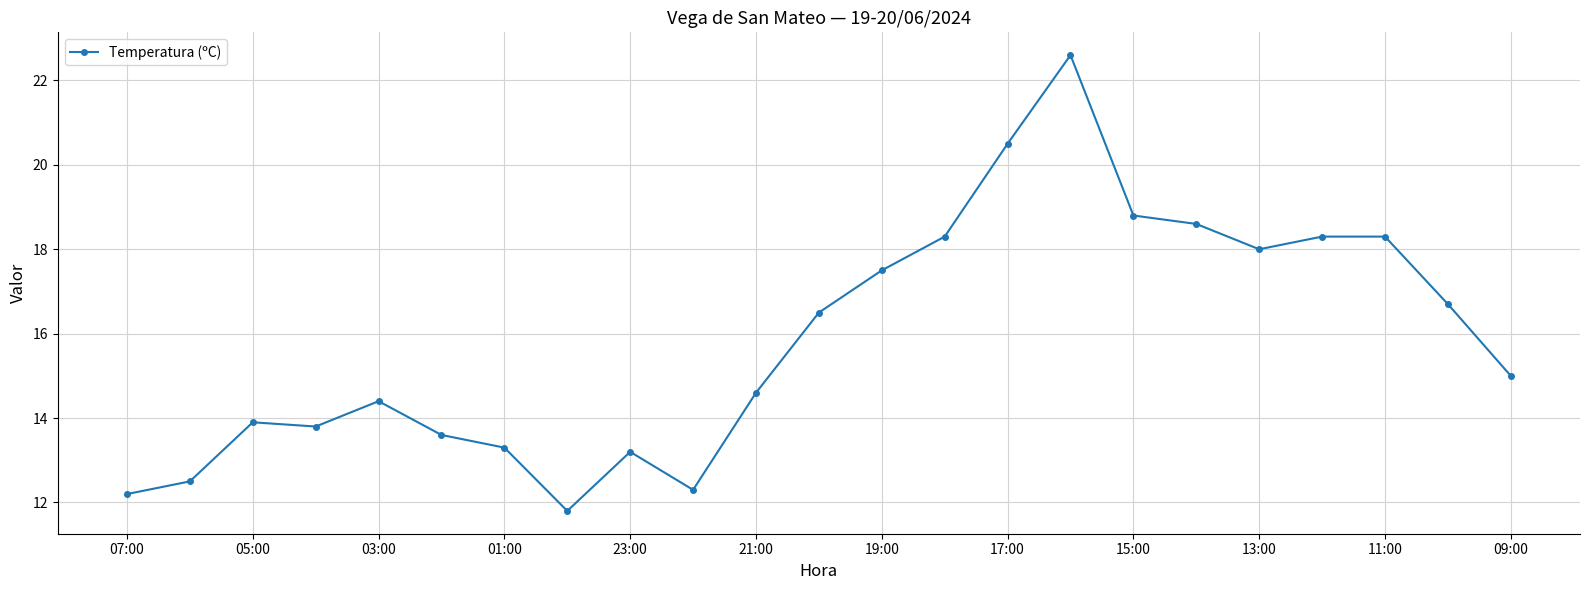

Reading left to right, transcribe all the data shown in this chart.

12.2	12.5	13.9	13.8	14.4	13.6	13.3	11.8	13.2	12.3	14.6	16.5	17.5	18.3	20.5	22.6	18.8	18.6	18.0	18.3	18.3	16.7	15.0